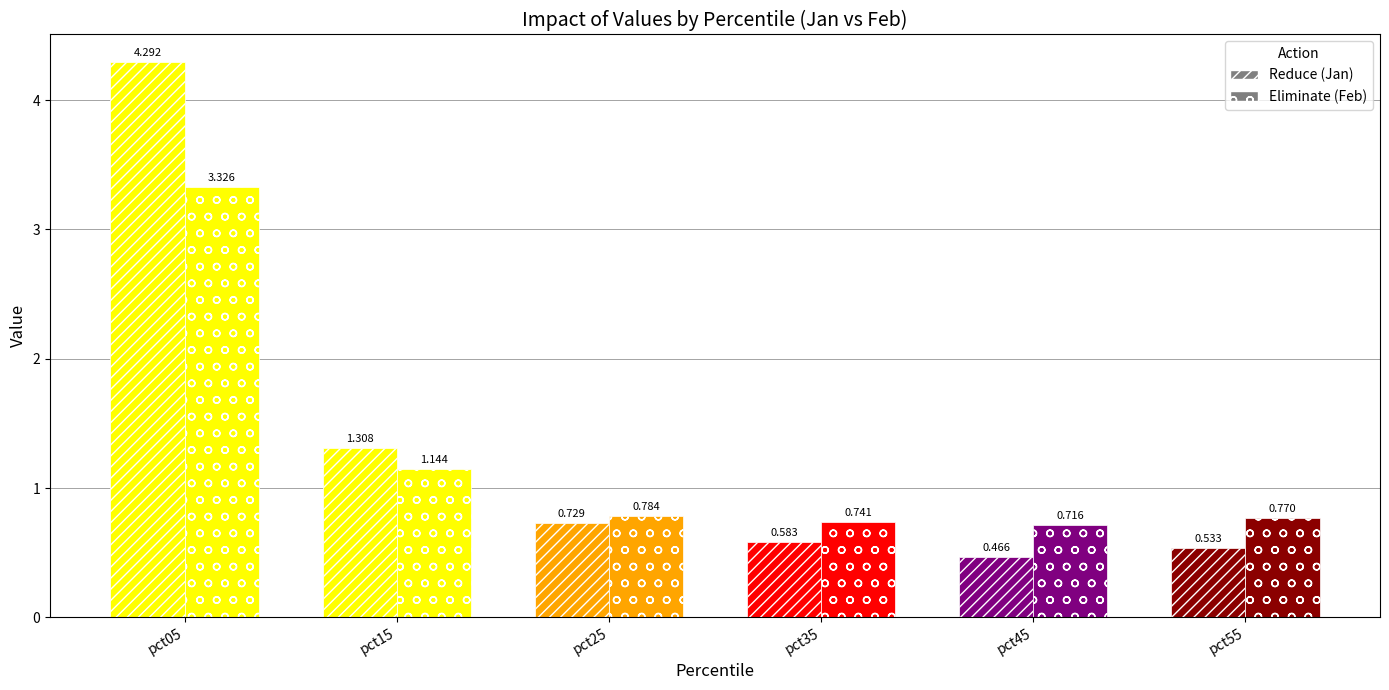

What is the sum of the Eliminate values at pct15 and pct55?

1.9